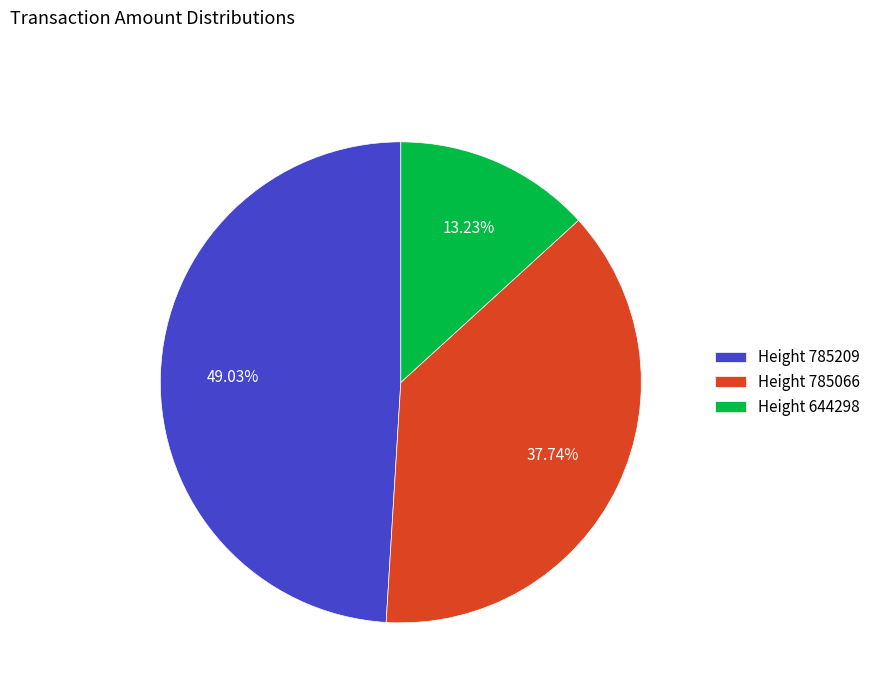

Rank the categories by value from highest to lowest.

Height 785209, Height 785066, Height 644298